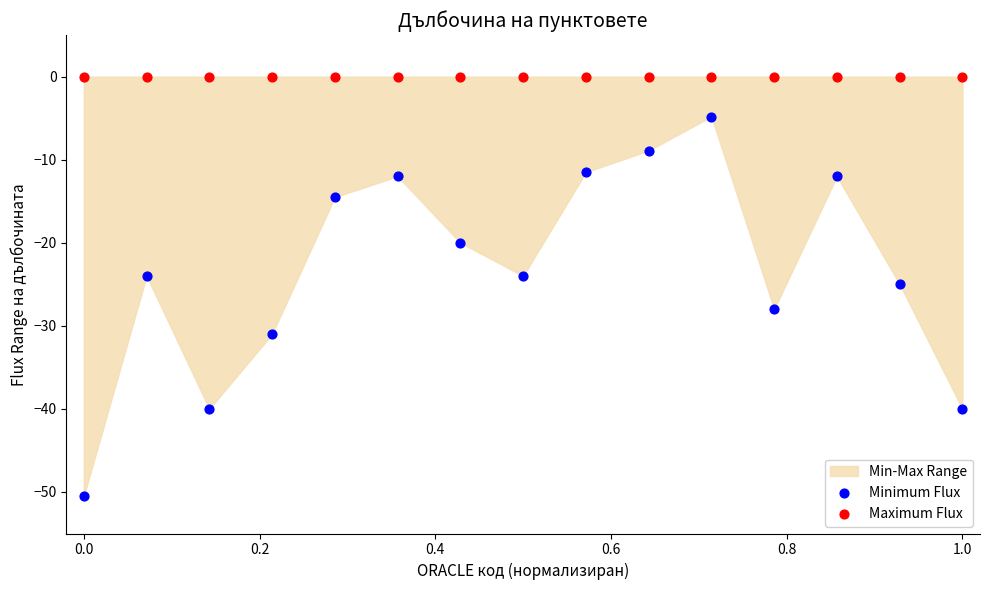

Which series contains the lowest Y value?

Minimum Flux